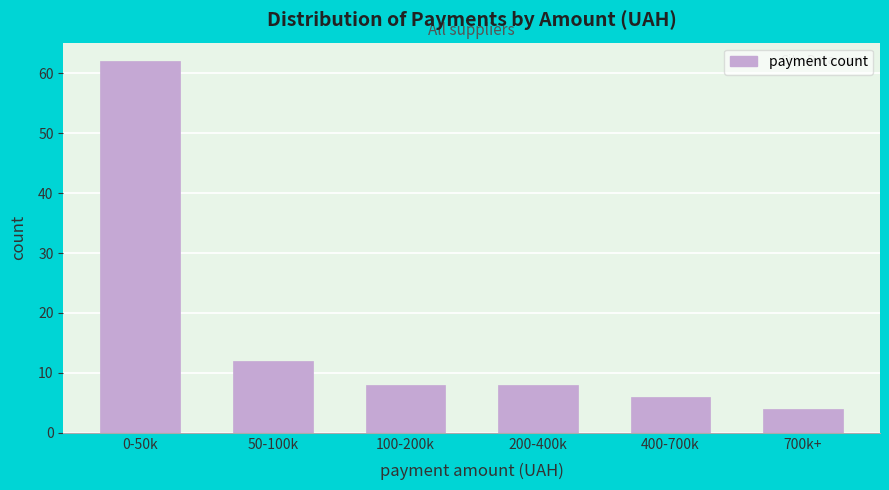

Reading right to left, what are all the values shown in this chart?

700k+=4	400-700k=6	200-400k=8	100-200k=8	50-100k=12	0-50k=62